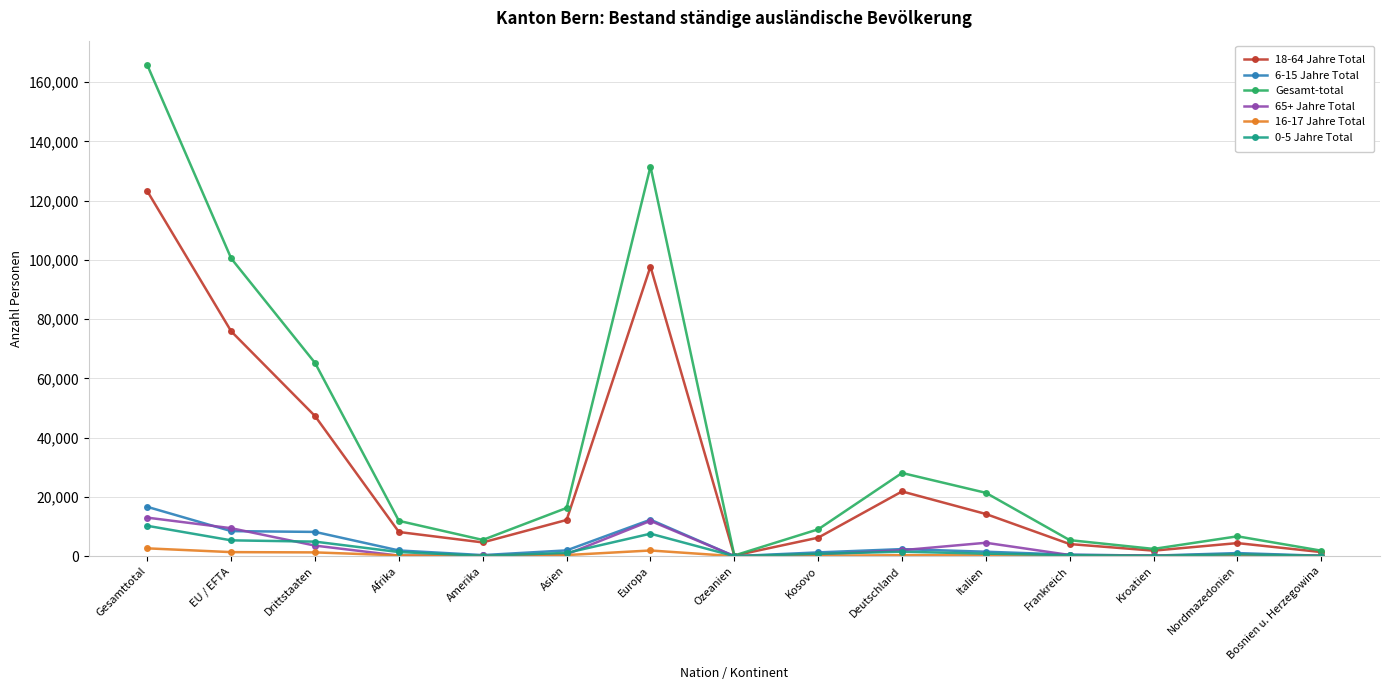

At which label is 65+ Jahre Total closest to 6510?

Italien